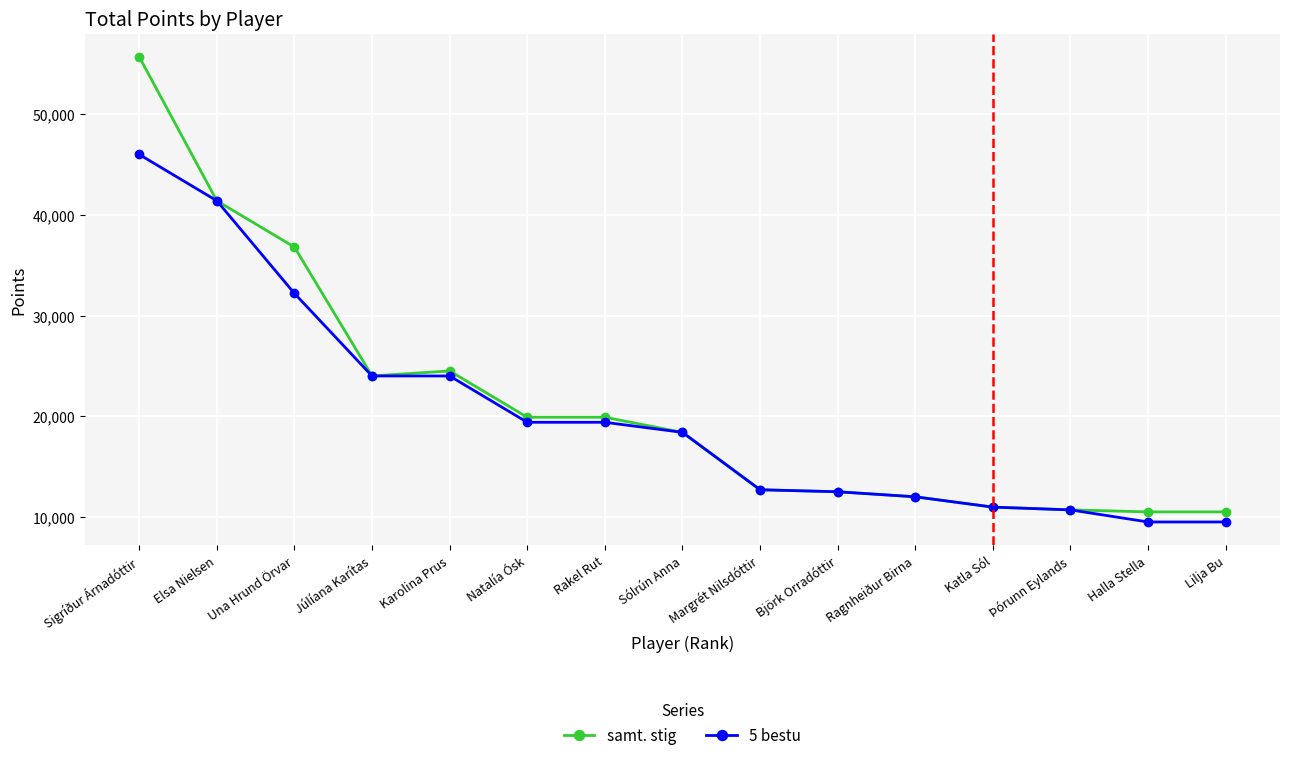

Is this an area chart (filled region under the line)?

No